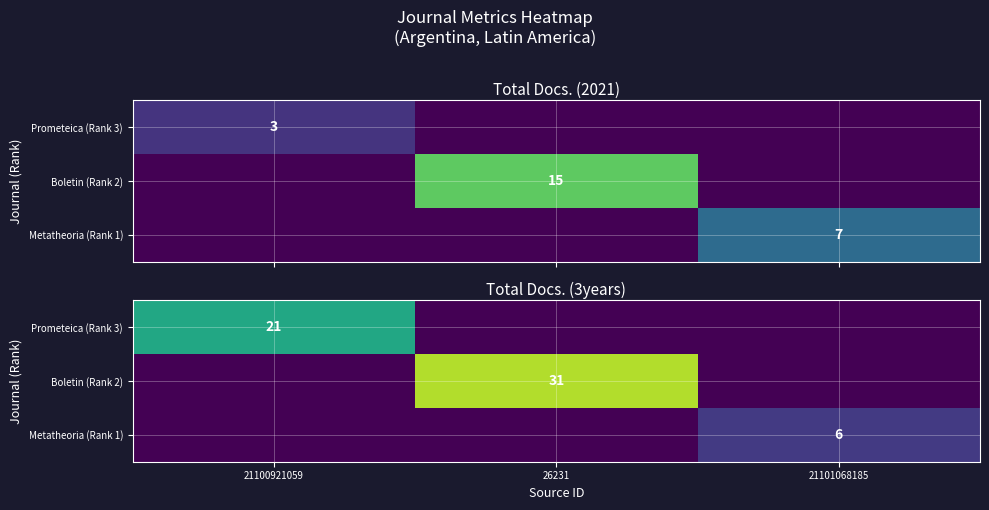

At which category is the sum across all series the highest?

26231